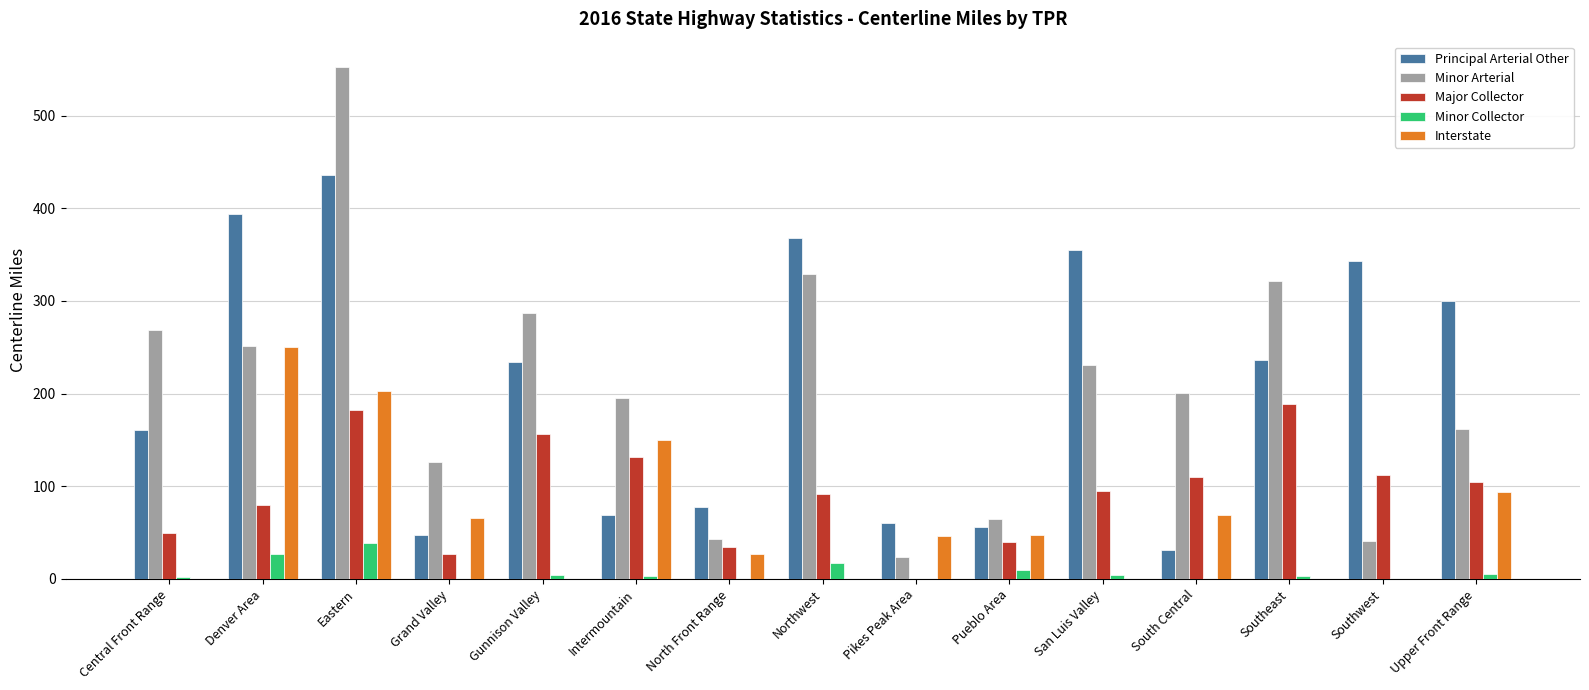

What is the sum of all Minor Arterial values?

3096.7